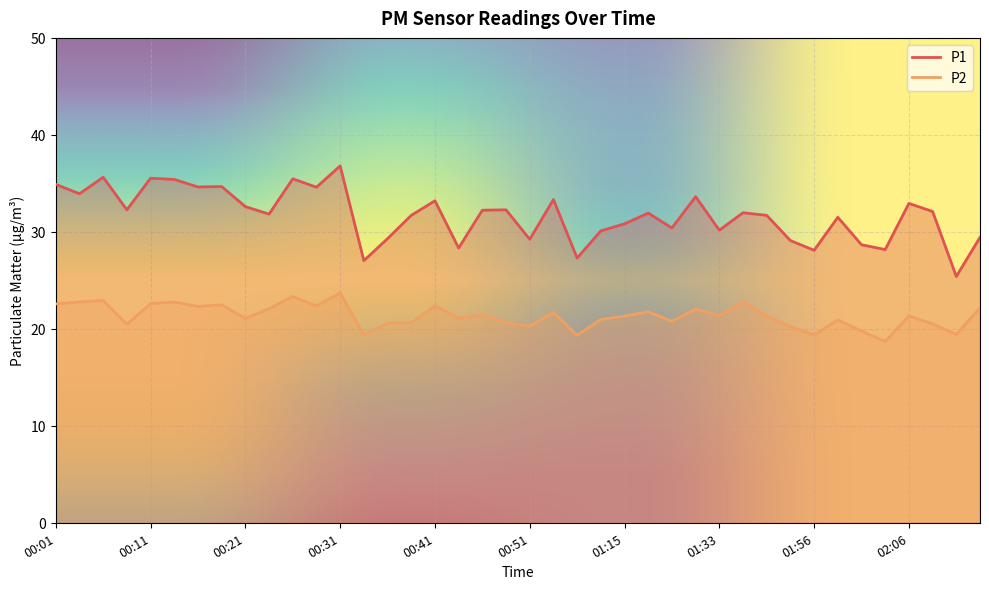

Is it true that P2 equals 21.3 at 01:41?

True